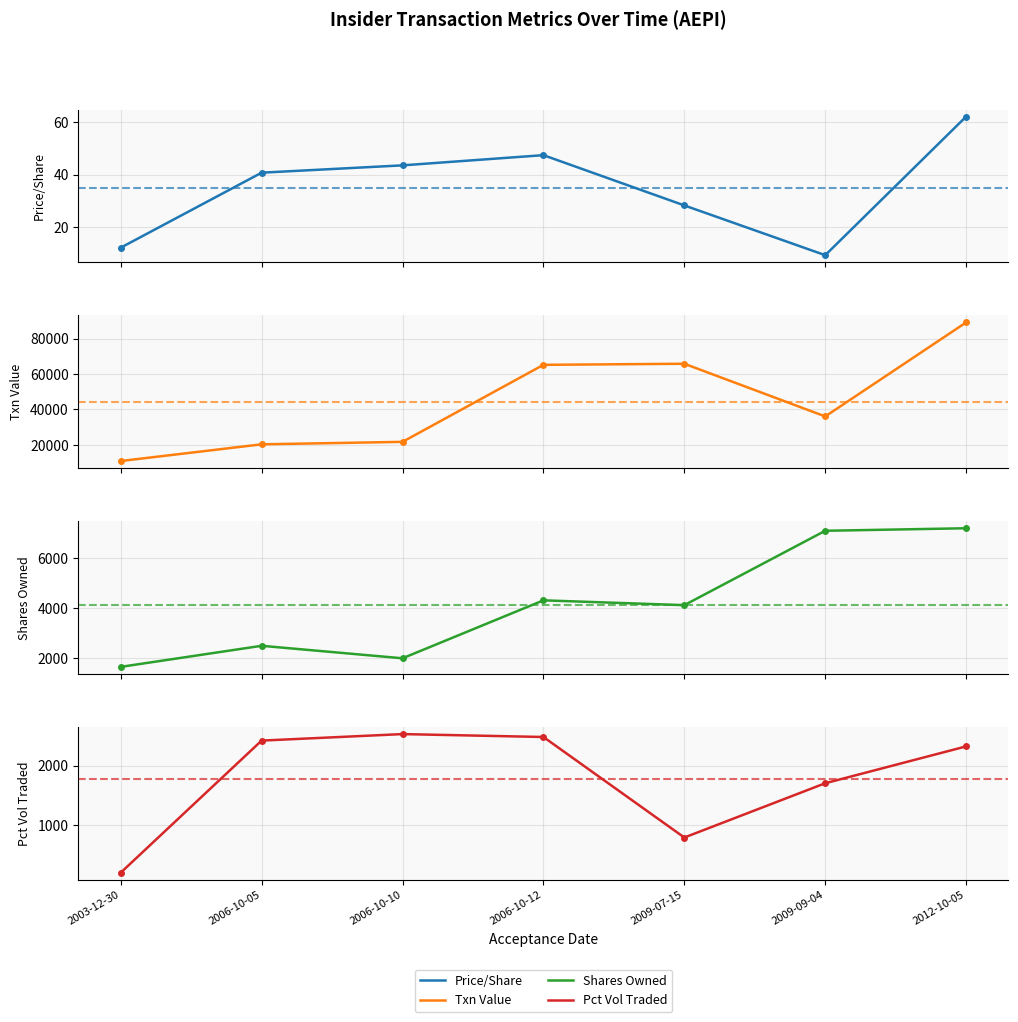

What is the value of the transactionValue point at the 7th from the left?

89118.0